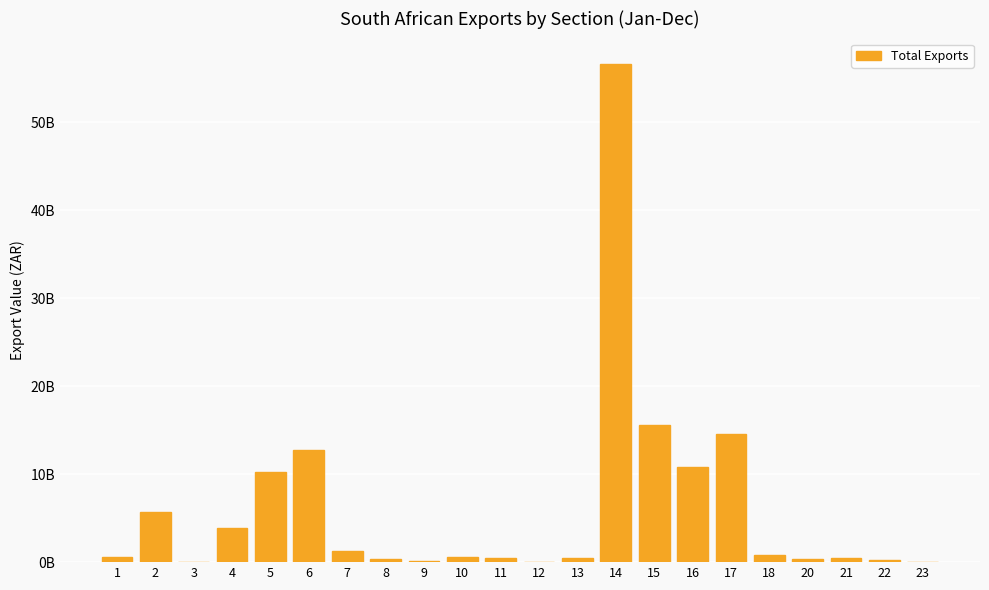

What is the change in value from 13 to 16?

+10294619945